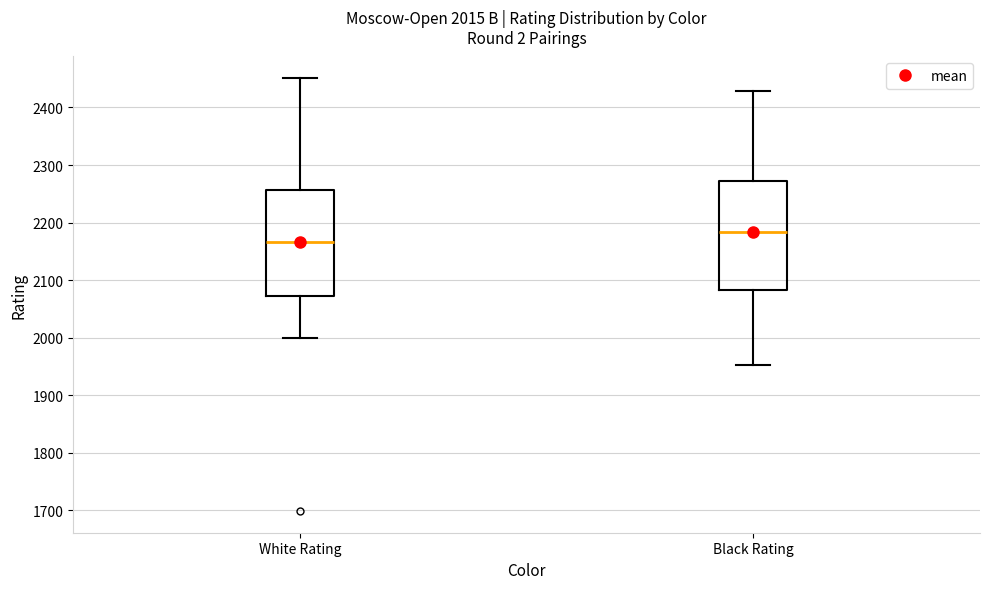

Which box's median line is the highest?

Black Rating